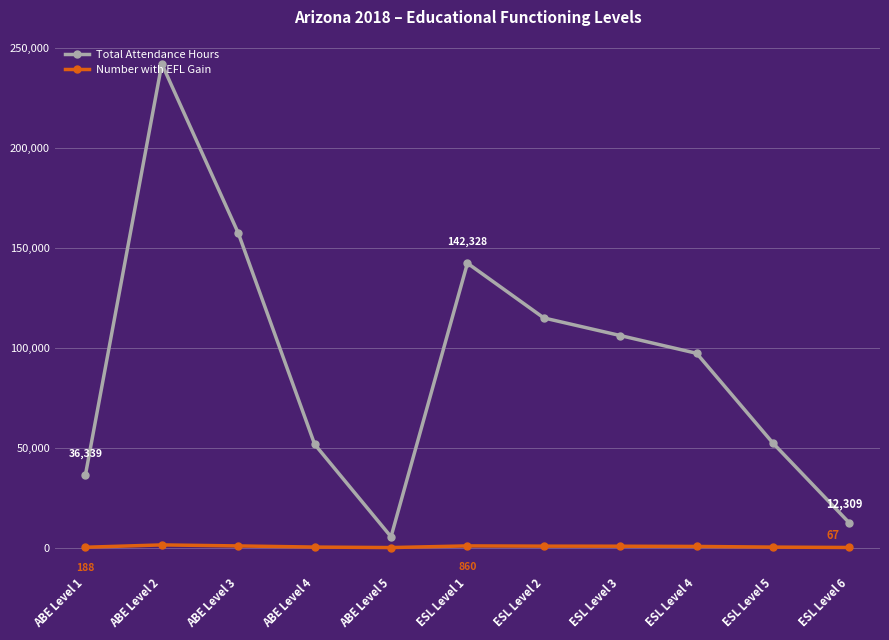

What are all the series names shown in the legend?

Total Attendance Hours, Number with EFL Gain